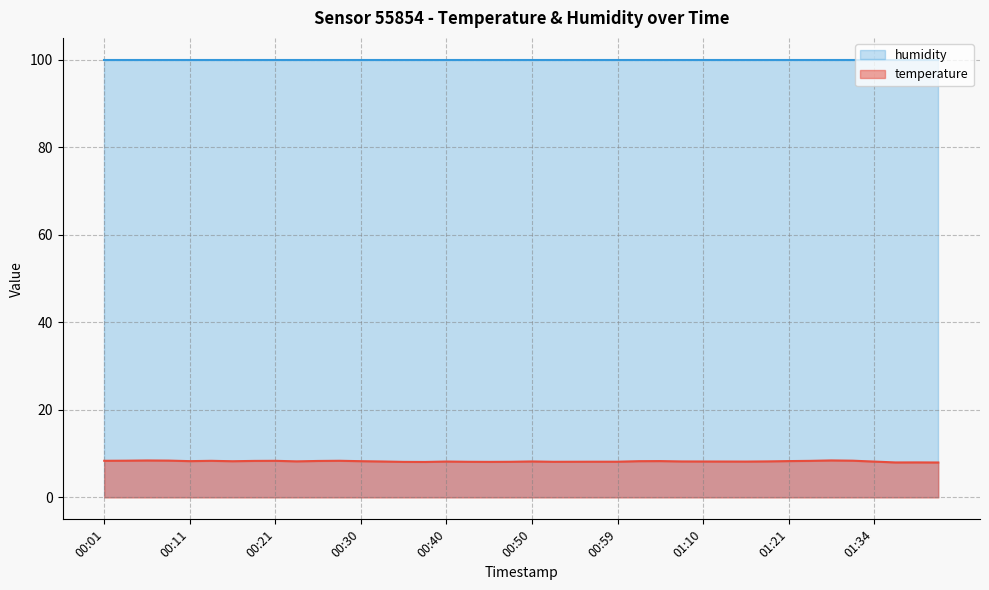

List the labels in order of value, smallest first.

01:41, 01:37, 01:39, 00:38, 00:35, 00:45, 00:42, 00:47, 00:52, 00:55, 00:57, 00:59, 01:16, 01:34, 00:40, 01:13, 00:33, 01:10, 00:50, 01:08, 01:18, 00:23, 00:16, 00:30, 01:02, 00:11, 01:05, 01:21, 00:25, 00:18, 01:26, 00:13, 00:21, 00:01, 00:28, 00:04, 01:32, 00:08, 00:06, 01:29